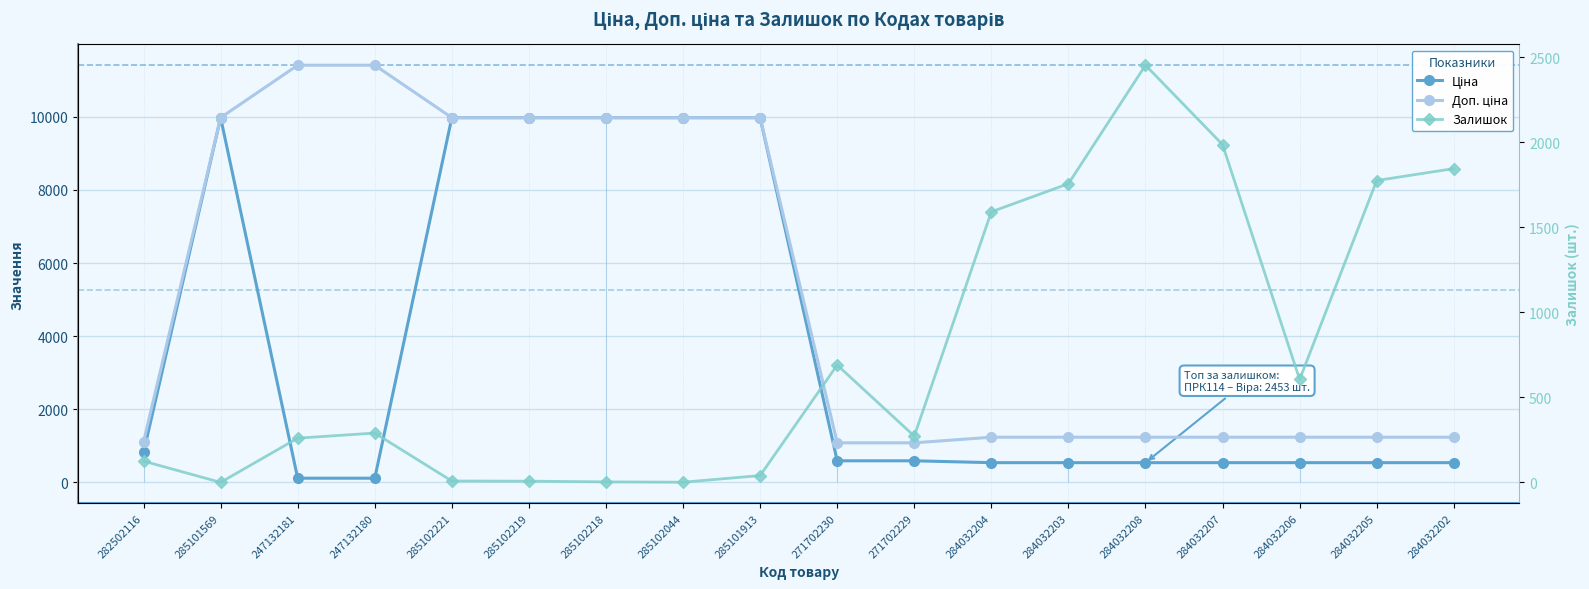

Reading right to left, what are all the values shown in this chart?

Ціна: 284032202=539.0	284032205=539.0	284032206=539.0	284032207=539.0	284032208=539.0	284032203=539.0	284032204=539.0	271702229=589.9	271702230=589.9	285101913=9975.0	285102044=9975.0	285102218=9975.0	285102219=9975.0	285102221=9975.0	247132180=114.1	247132181=114.1	285101569=9975.0	282502116=818.5
Доп. ціна: 284032202=1235.4	284032205=1235.4	284032206=1235.4	284032207=1235.4	284032208=1235.4	284032203=1235.4	284032204=1235.4	271702229=1081.7	271702230=1081.7	285101913=9975.0	285102044=9975.0	285102218=9975.0	285102219=9975.0	285102221=9975.0	247132180=11410.0	247132181=11410.0	285101569=9975.0	282502116=1109.2
Залишок: 284032202=1845.0	284032205=1775.0	284032206=605.0	284032207=1986.0	284032208=2453.0	284032203=1756.0	284032204=1591.0	271702229=272.0	271702230=690.0	285101913=40.0	285102044=1.0	285102218=3.0	285102219=7.0	285102221=8.0	247132180=290.0	247132181=260.0	285101569=0.0	282502116=125.0